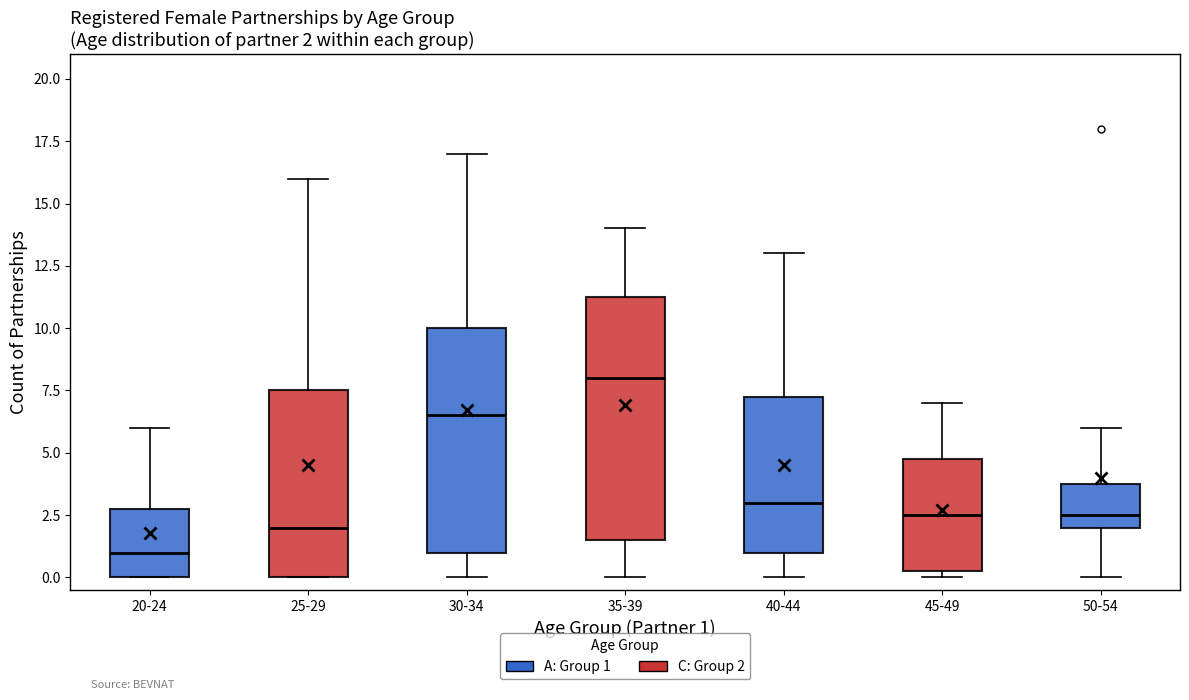

Comparing the boxes themselves (not the whiskers), which one is the tallest?

35-39